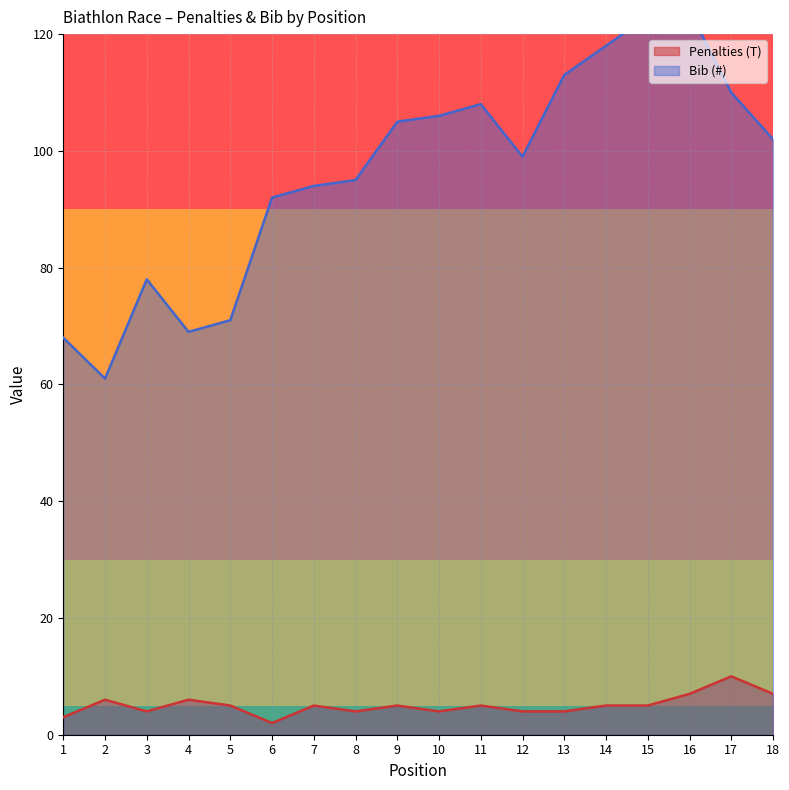

What is the difference between the Penalties (T) values at 11 and 17?

5